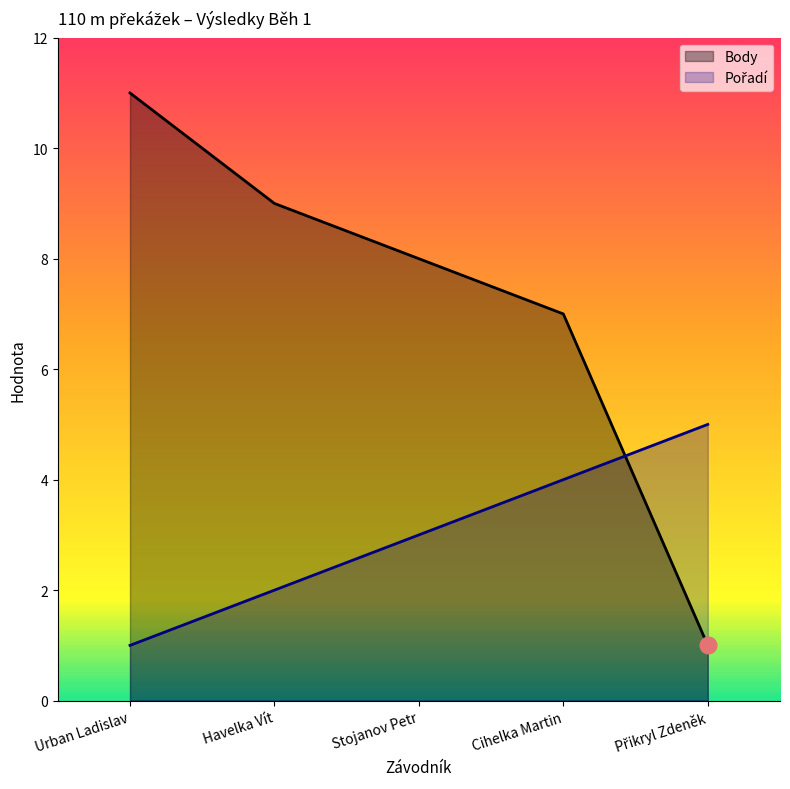

True or false: Body and Pořadí intersect in this chart.

True